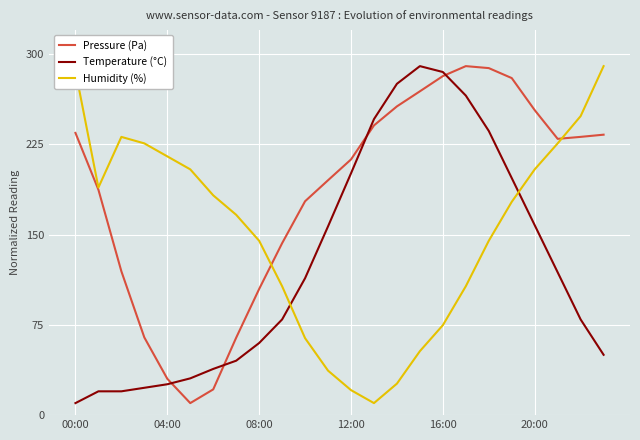

How many times do Pressure (Pa) and Temperature (°C) cross each other?

4